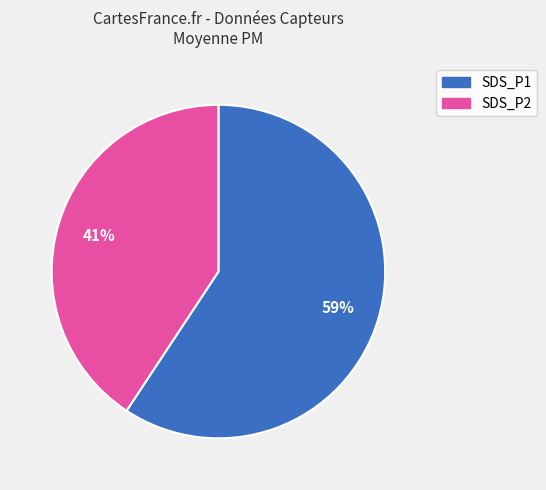

Rank the categories by value from highest to lowest.

SDS_P1, SDS_P2